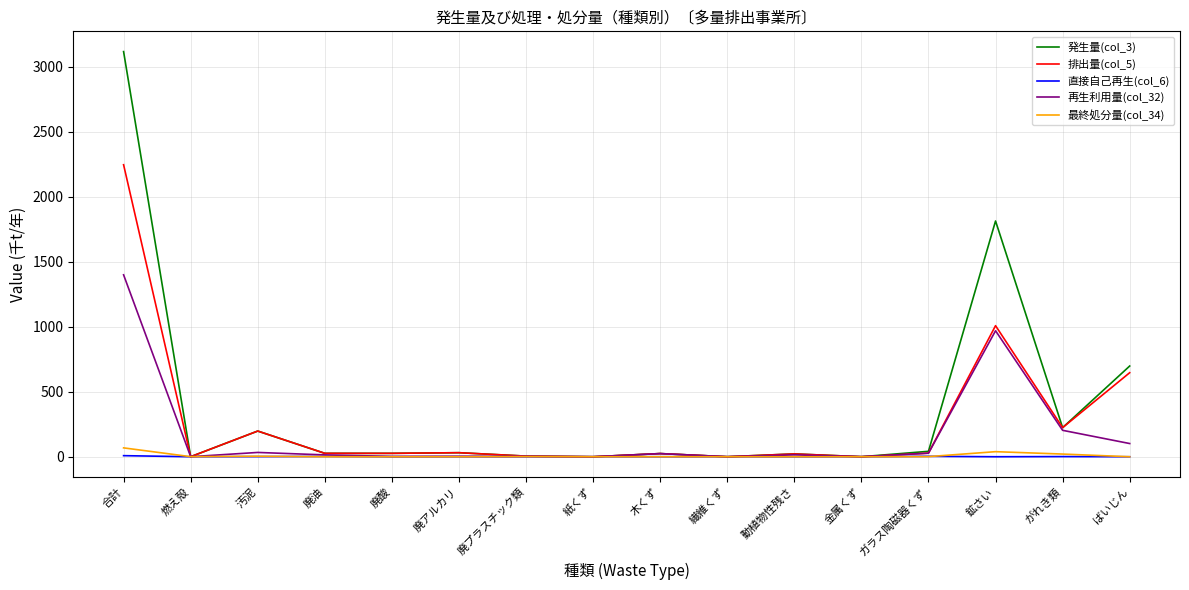

Which series has the widest spread of values?

発生量(col_3)